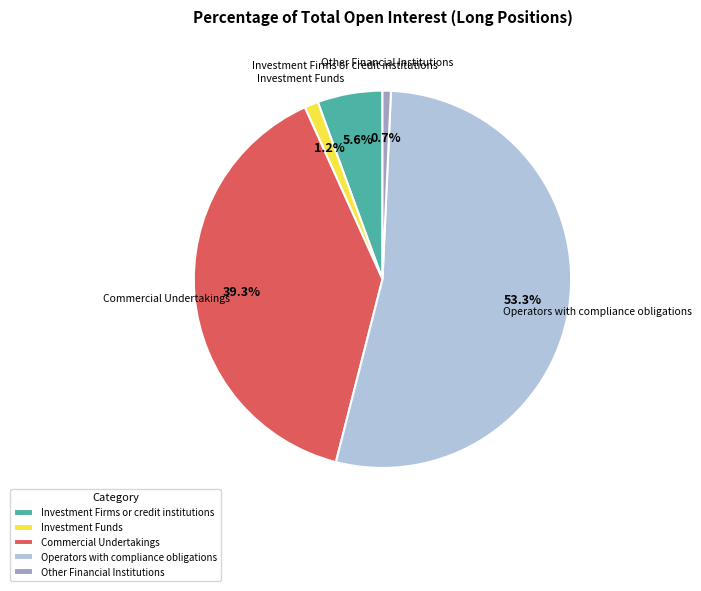

Between Commercial Undertakings and Other Financial Institutions, which is larger?

Commercial Undertakings